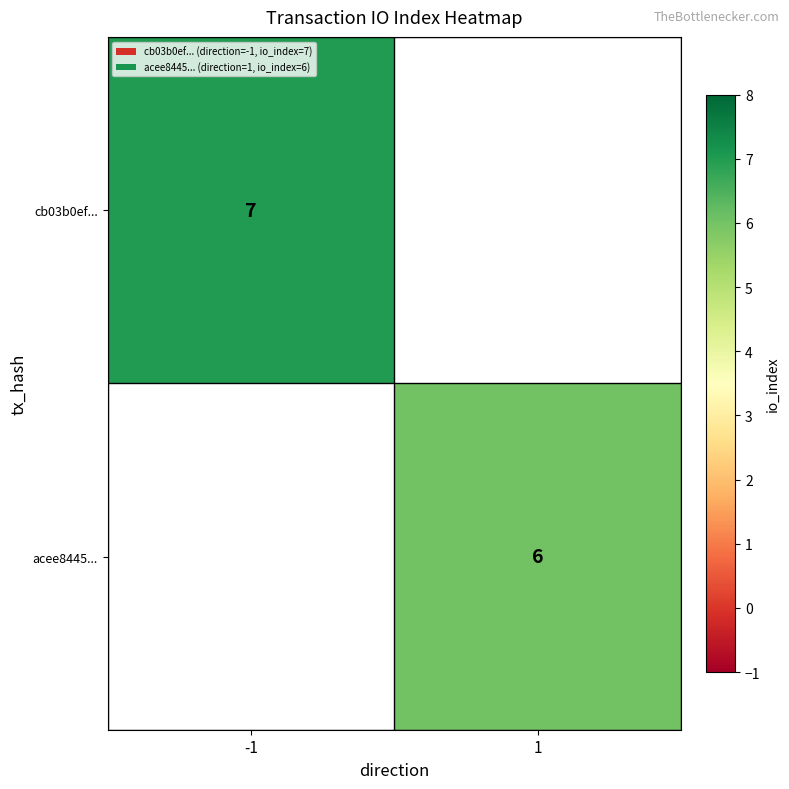

What is the greatest value displayed?

7.0